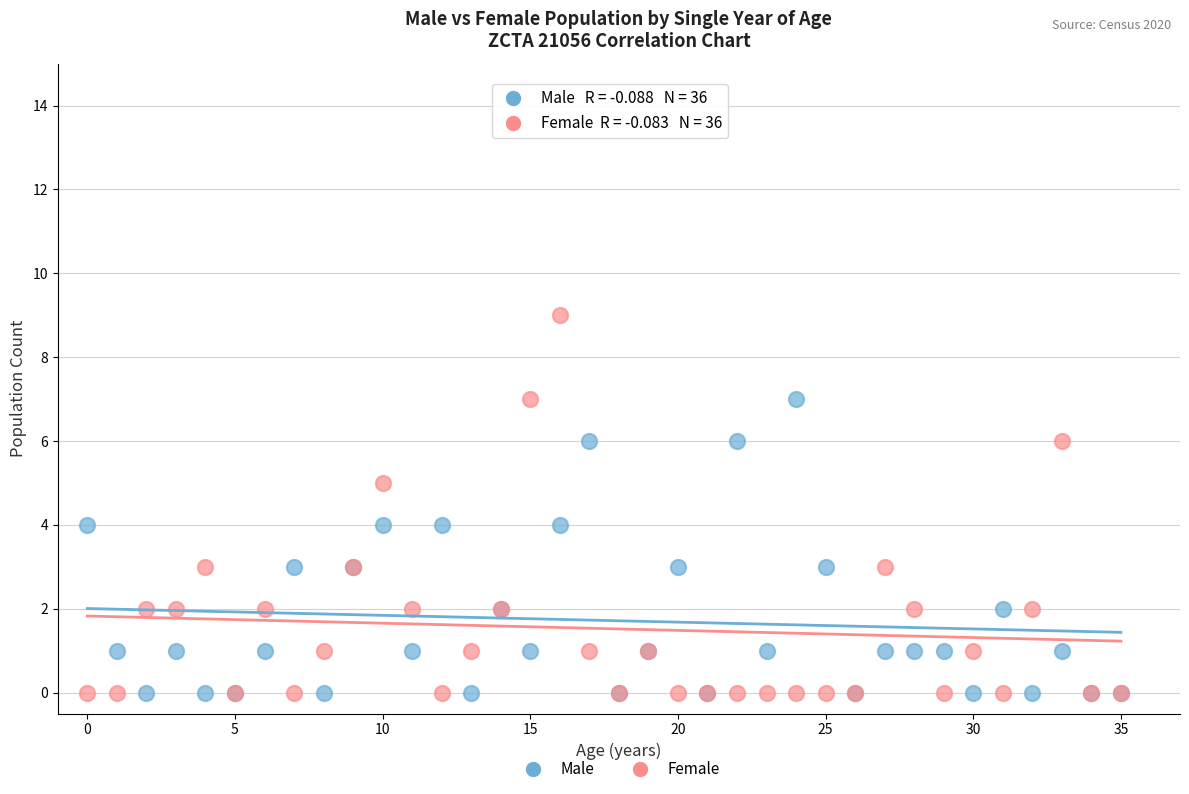

Which series has the largest Y range (max minus min)?

Female